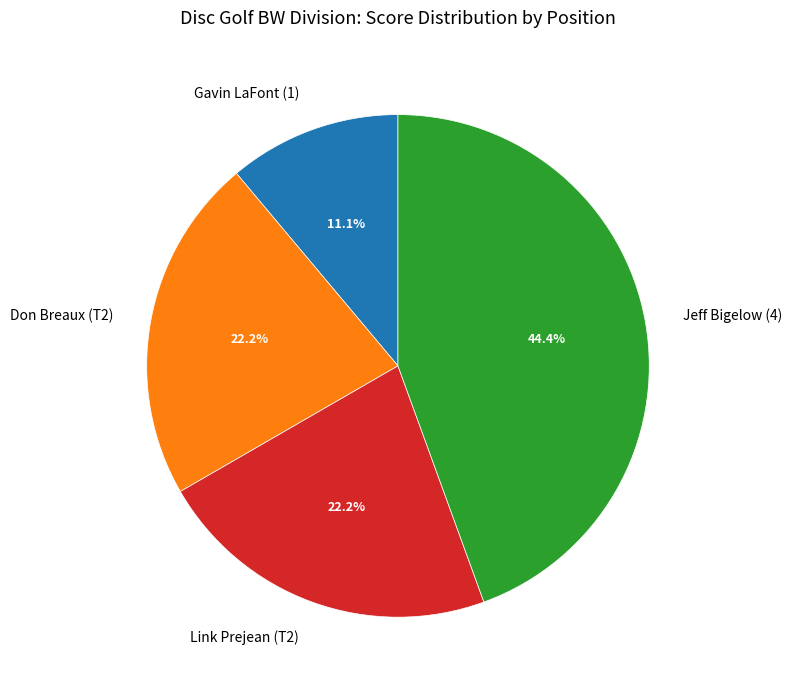

The Jeff Bigelow (4) slice represents 38% of the pie. True or false?

False